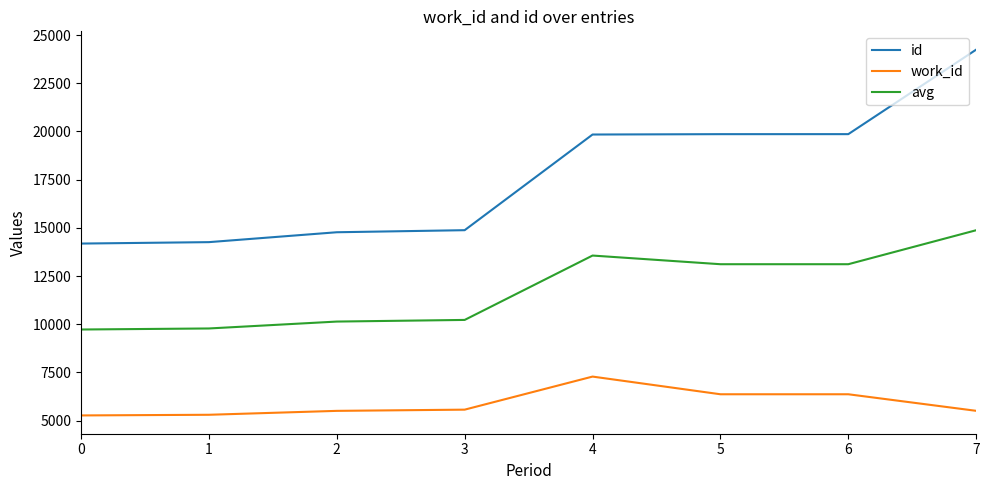

What are all the series names shown in the legend?

id, work_id, avg